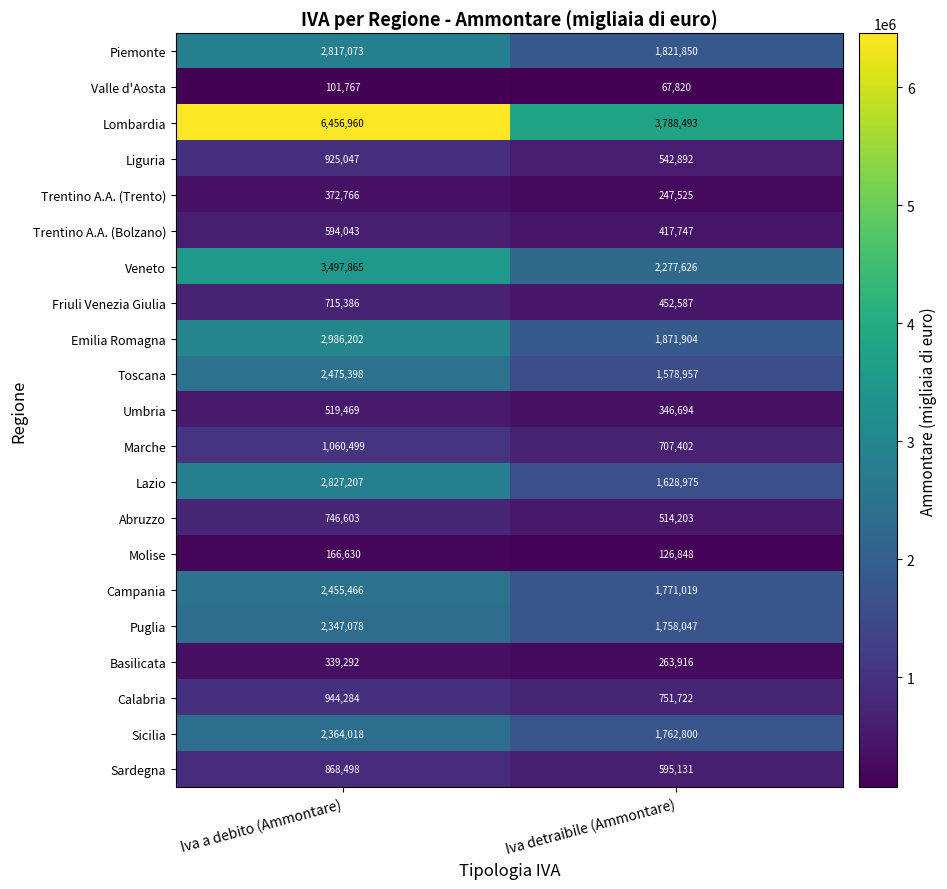

Read the Sardegna value at Iva a debito (Ammontare).

868498